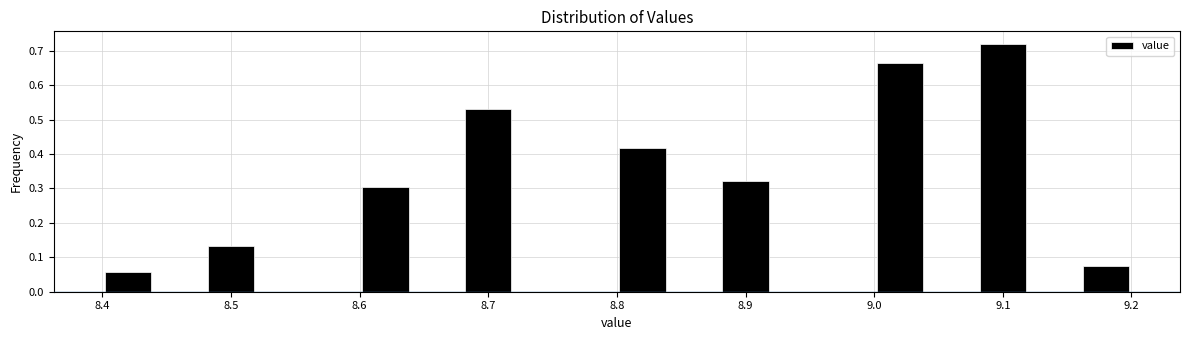

Reading left to right, transcribe this chart: for each bar, give the range it covers on the x-axis and its height. The values are not printed on the chart, so give them approximately, as read against the axis.

8.40 to 8.44: 0.06
8.44 to 8.48: 0
8.48 to 8.52: 0.13
8.52 to 8.56: 0
8.56 to 8.60: 0
8.60 to 8.64: 0.30
8.64 to 8.68: 0
8.68 to 8.72: 0.53
8.72 to 8.76: 0
8.76 to 8.80: 0
8.80 to 8.84: 0.42
8.84 to 8.88: 0
8.88 to 8.92: 0.32
8.92 to 8.96: 0
8.96 to 9.00: 0
9.00 to 9.04: 0.66
9.04 to 9.08: 0
9.08 to 9.12: 0.72
9.12 to 9.16: 0
9.16 to 9.20: 0.08